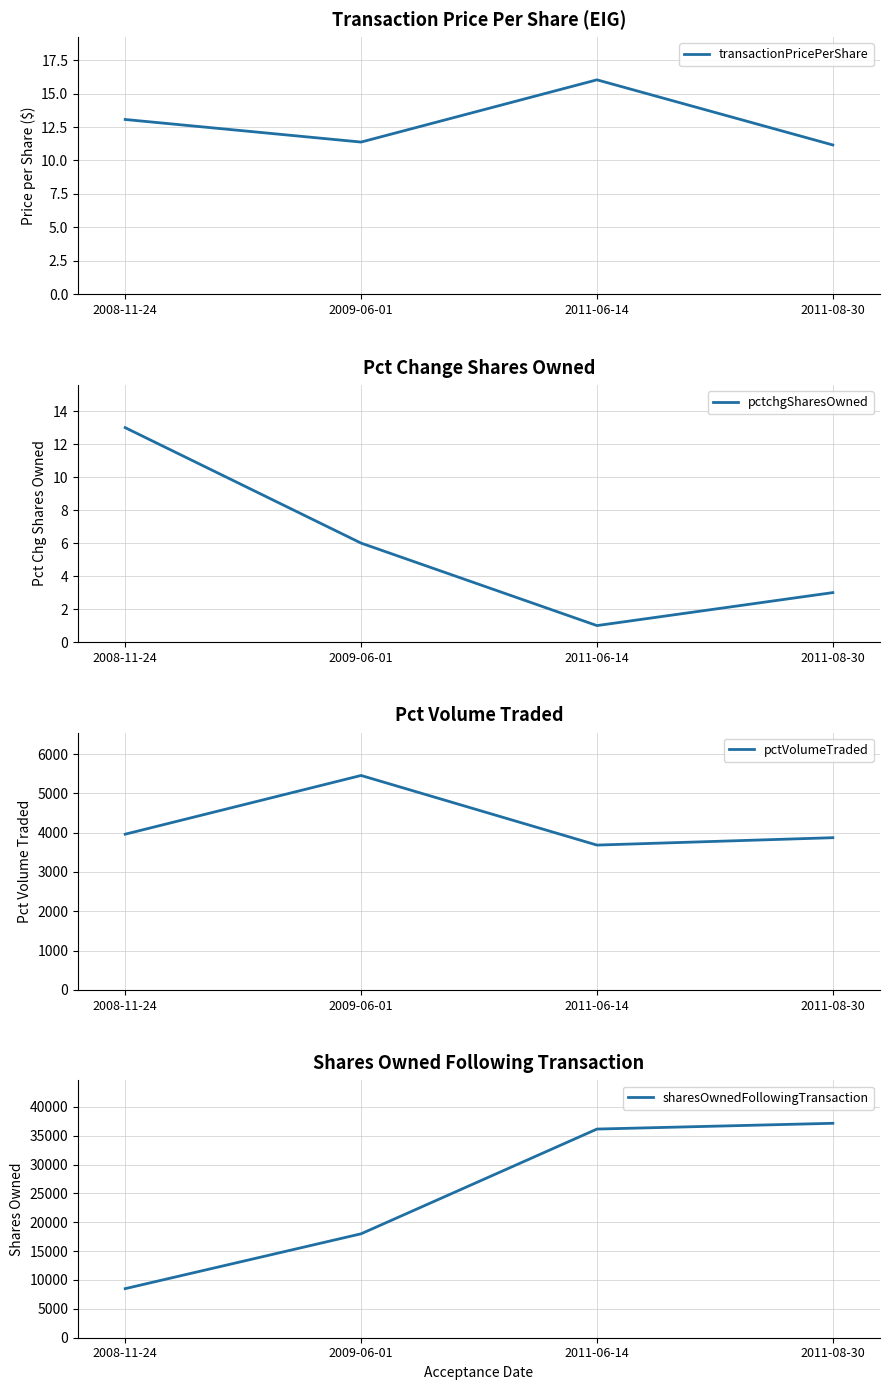

Which series has the widest spread of values?

sharesOwnedFollowingTransaction